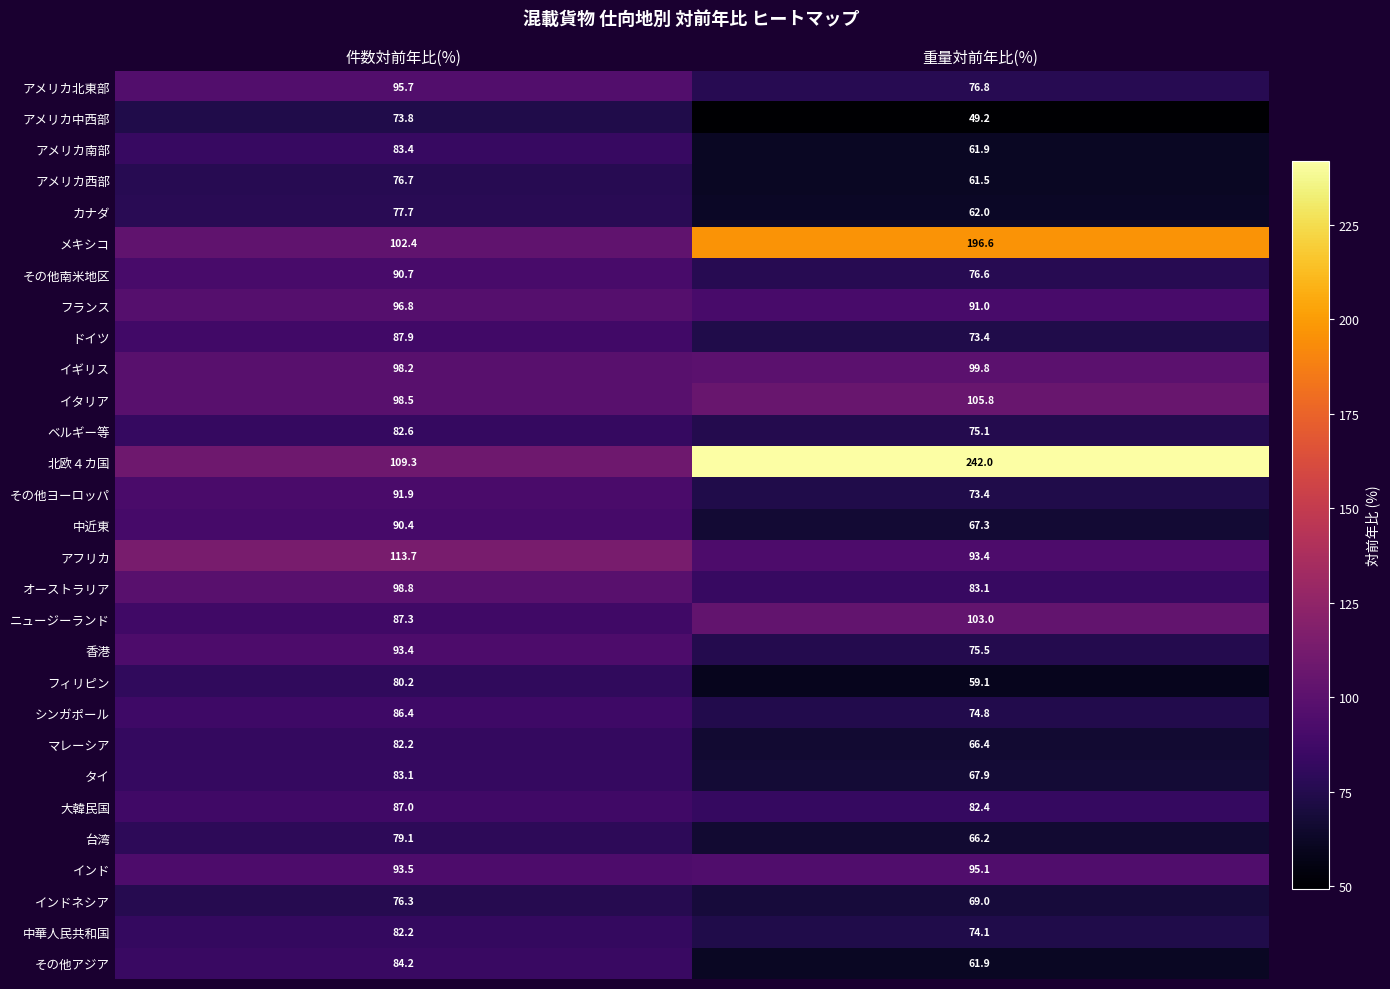

What is the minimum value shown in the chart?

49.2